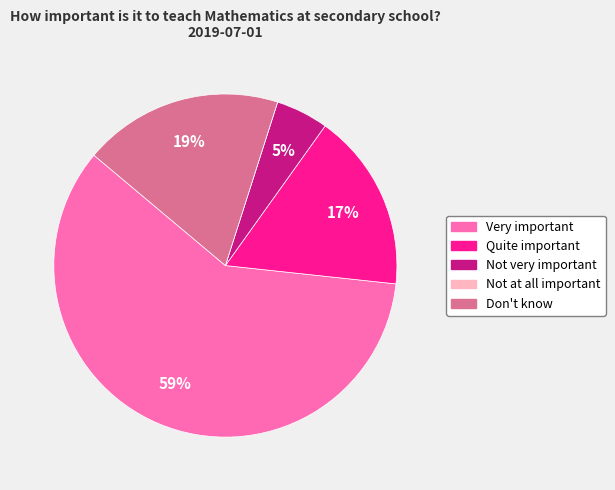

Which category accounts for the majority?

Very important